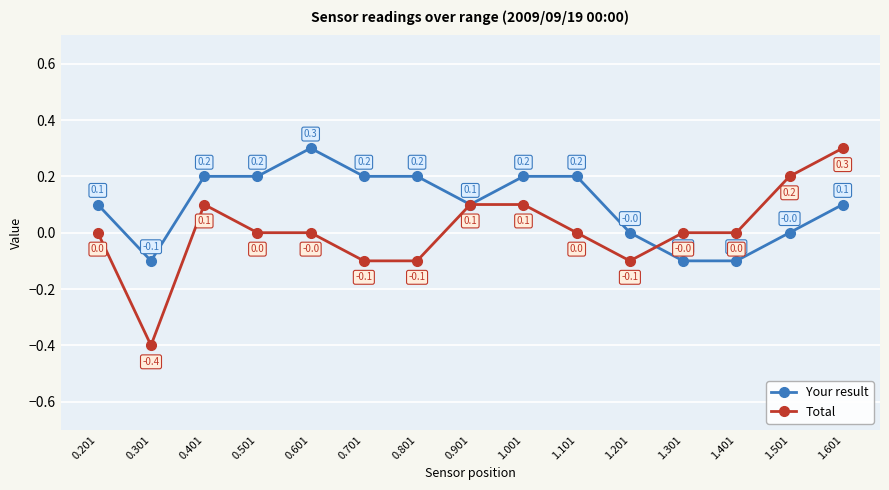

At which category does Total reach its first local valley?

0.301